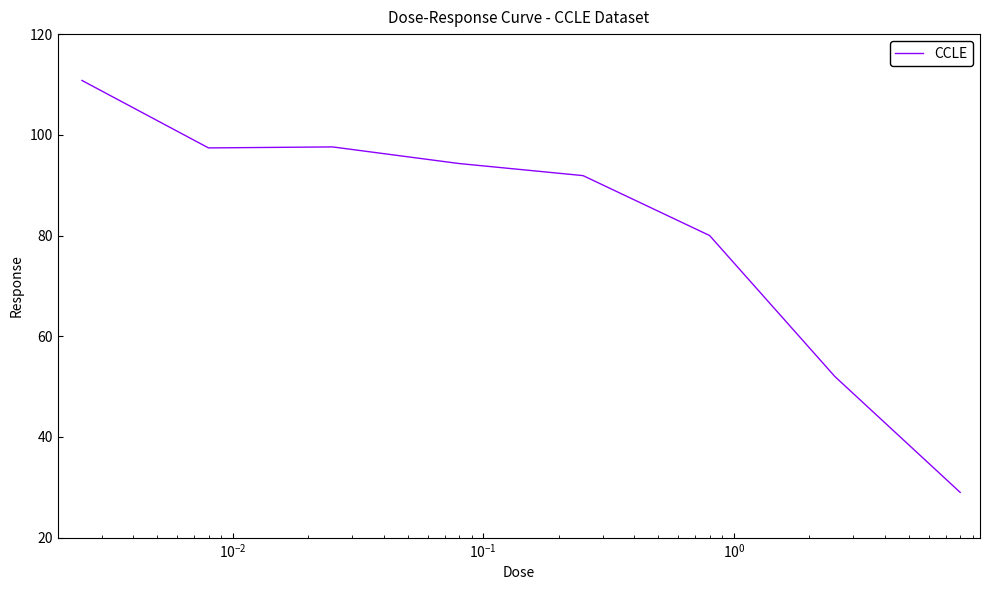

What is the smallest value displayed?

29.0